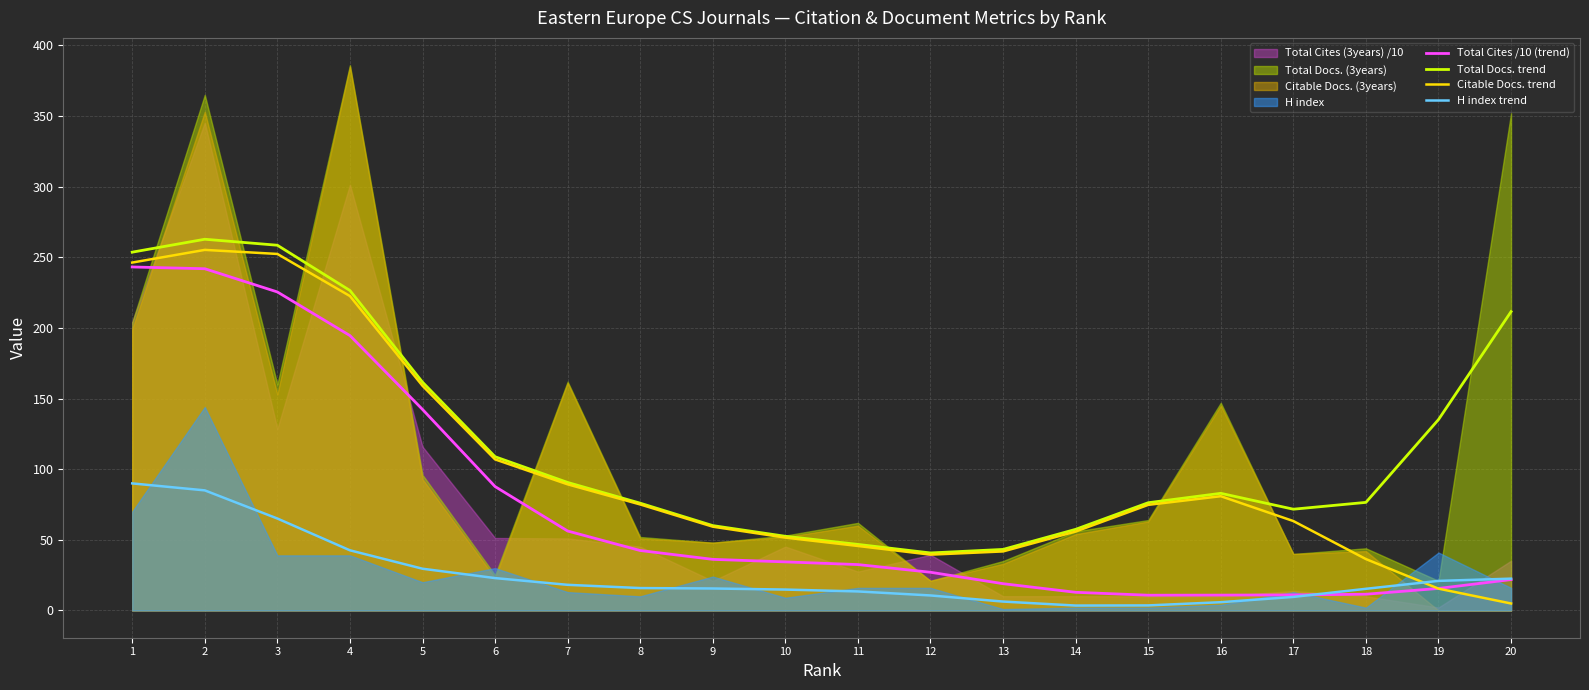

True or false: Citable Docs. trend and Total Docs. trend intersect in this chart.

False